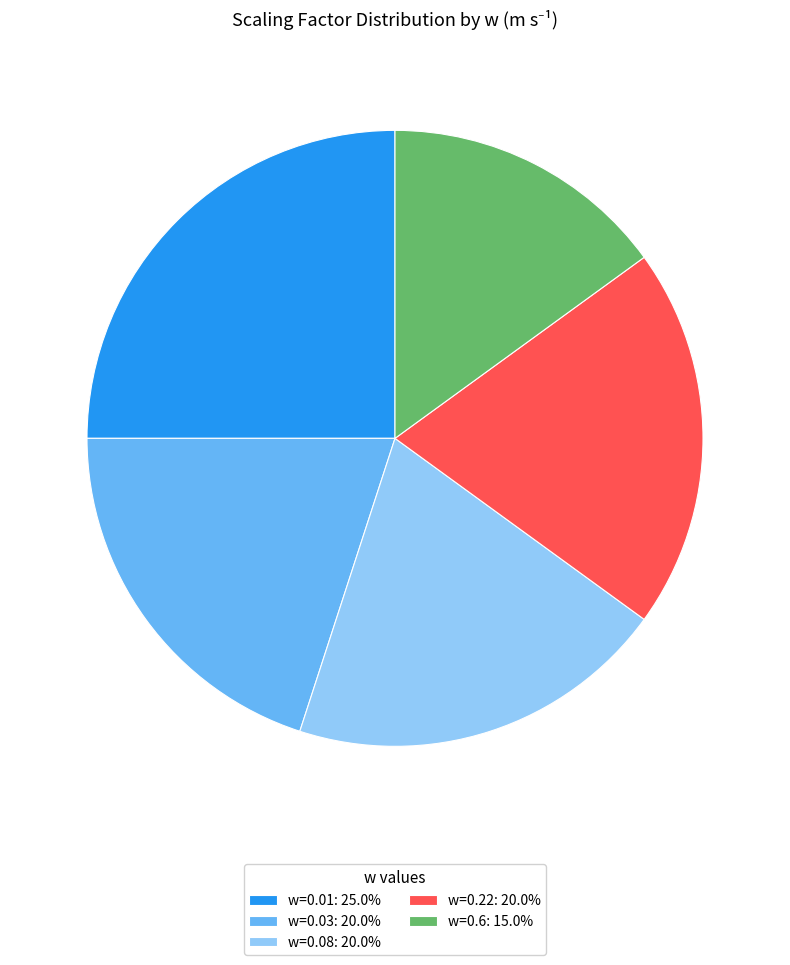

Is there a majority slice in this chart?

No